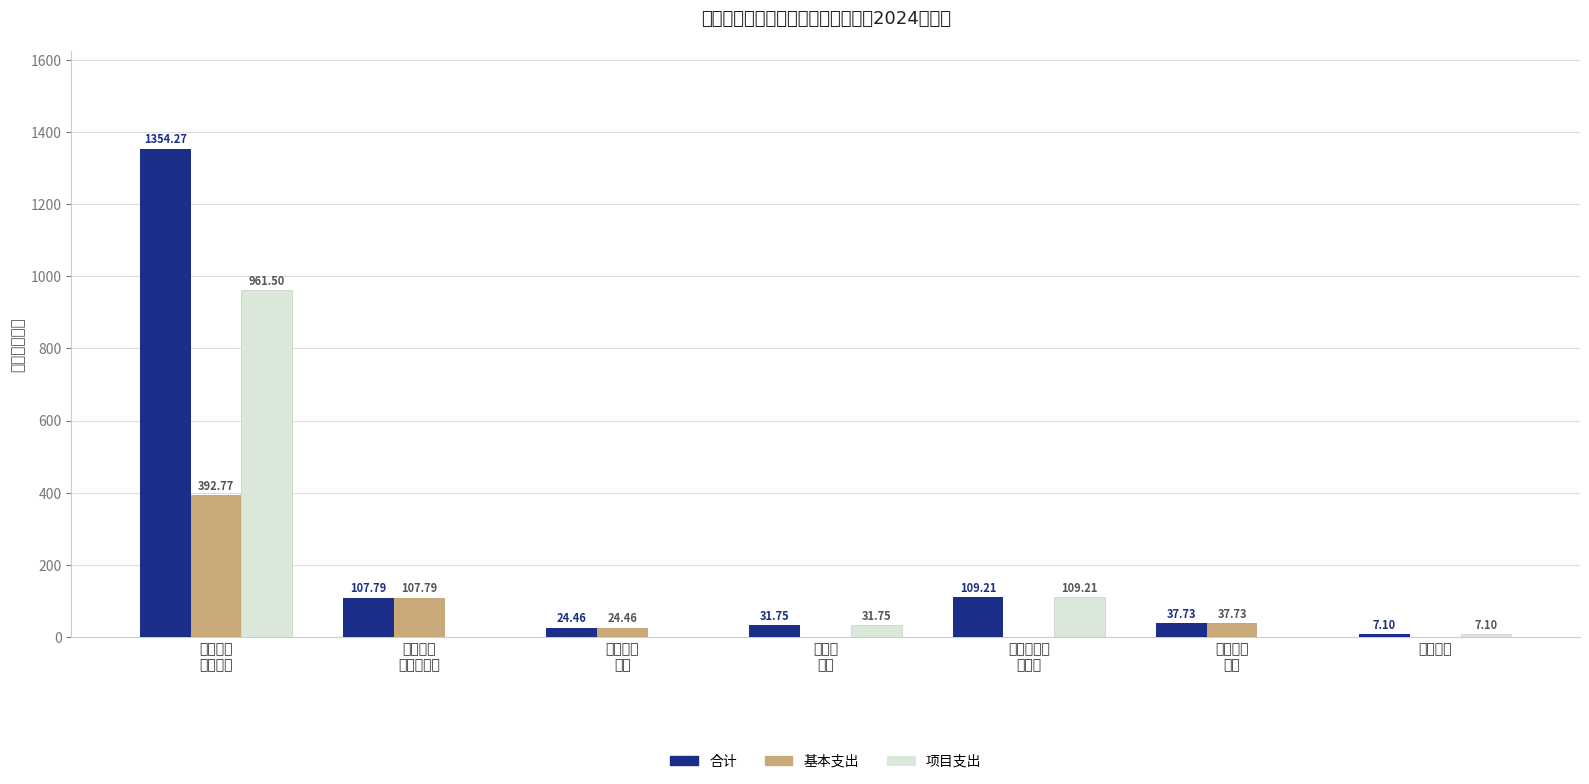

List the series in order of their peak value, lowest first.

基本支出, 项目支出, 合计